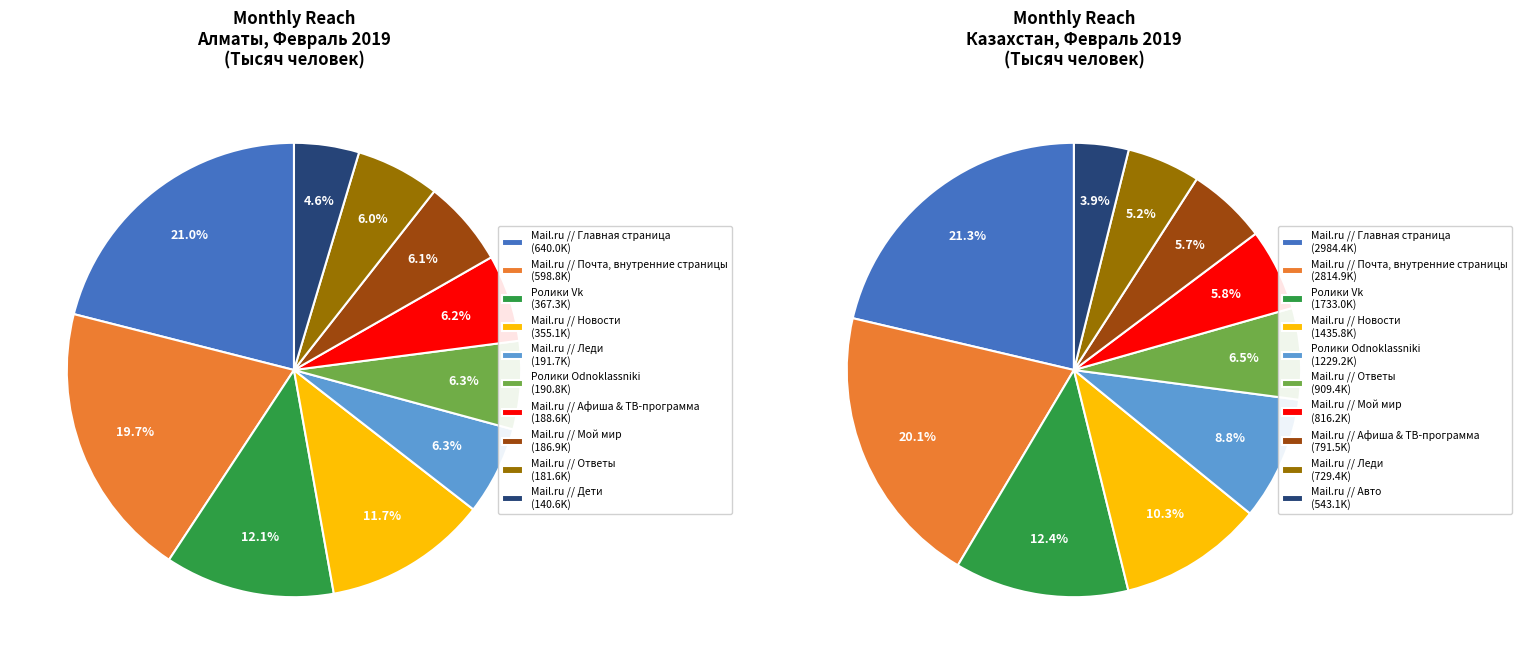

Rank the categories by value from highest to lowest.

Mail.ru // Главная страница, Mail.ru // Почта, внутренние страницы, Ролики Vk, Mail.ru // Новости, Mail.ru // Леди, Ролики Odnoklassniki, Mail.ru // Афиша & ТВ-программа, Mail.ru // Мой мир, Mail.ru // Ответы, Mail.ru // Дети